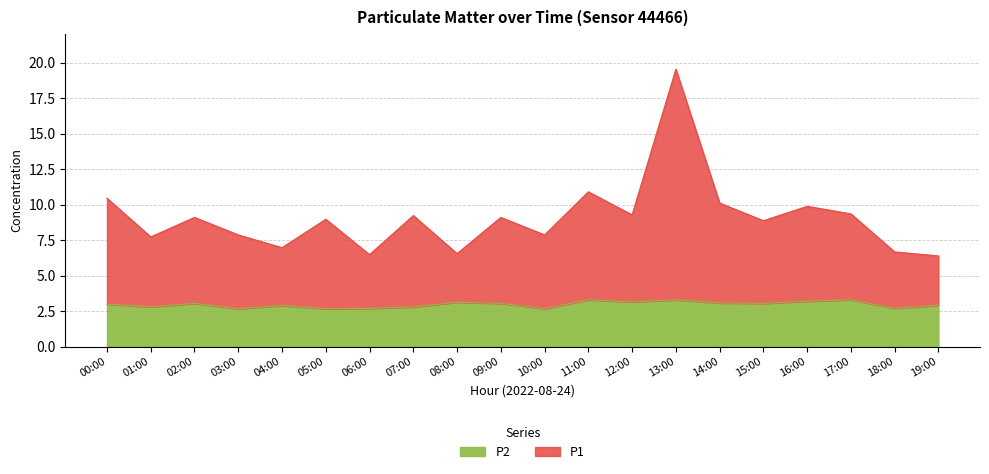

How many values in the P2 series exceed 3?

10